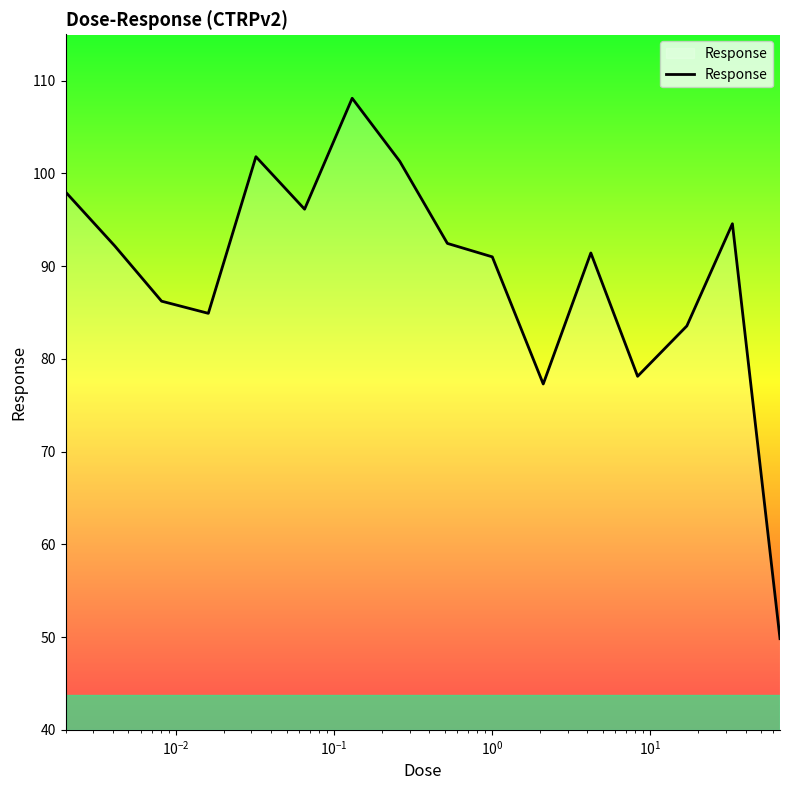

What is the greatest value displayed?

108.1